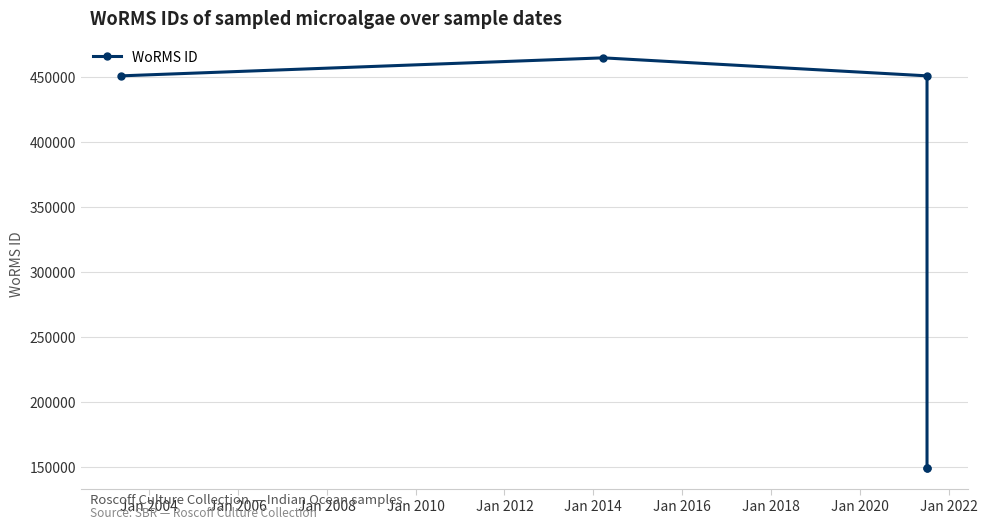

What is the difference between the maximum and minimum values?

315439